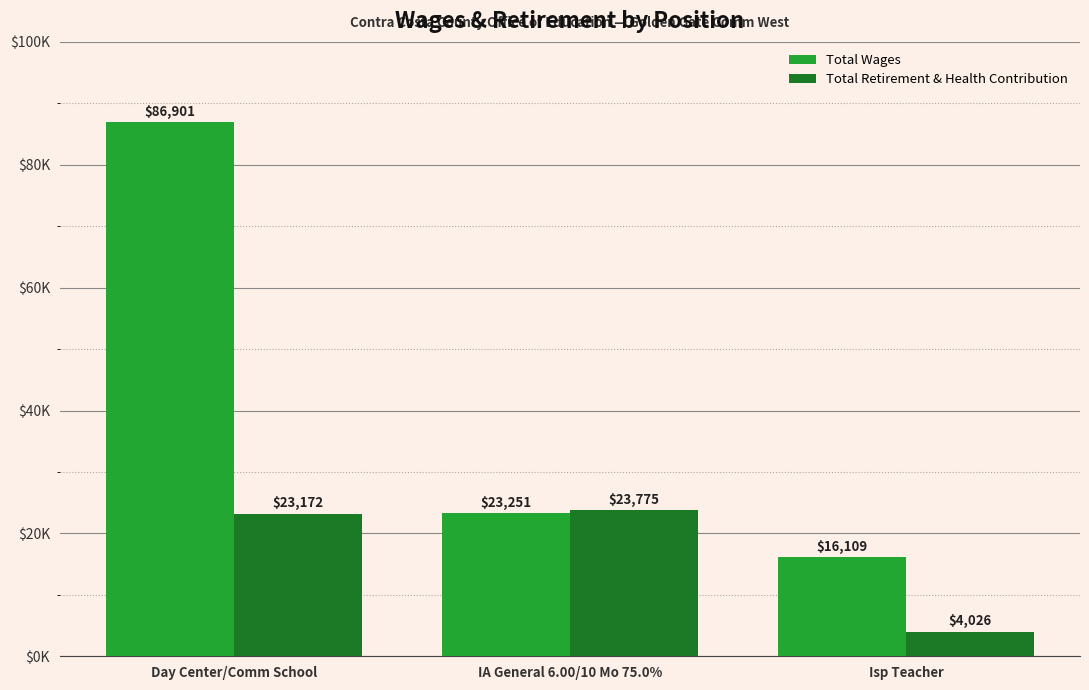

What are all the series names shown in the legend?

Total Wages, Total Retirement & Health Contribution